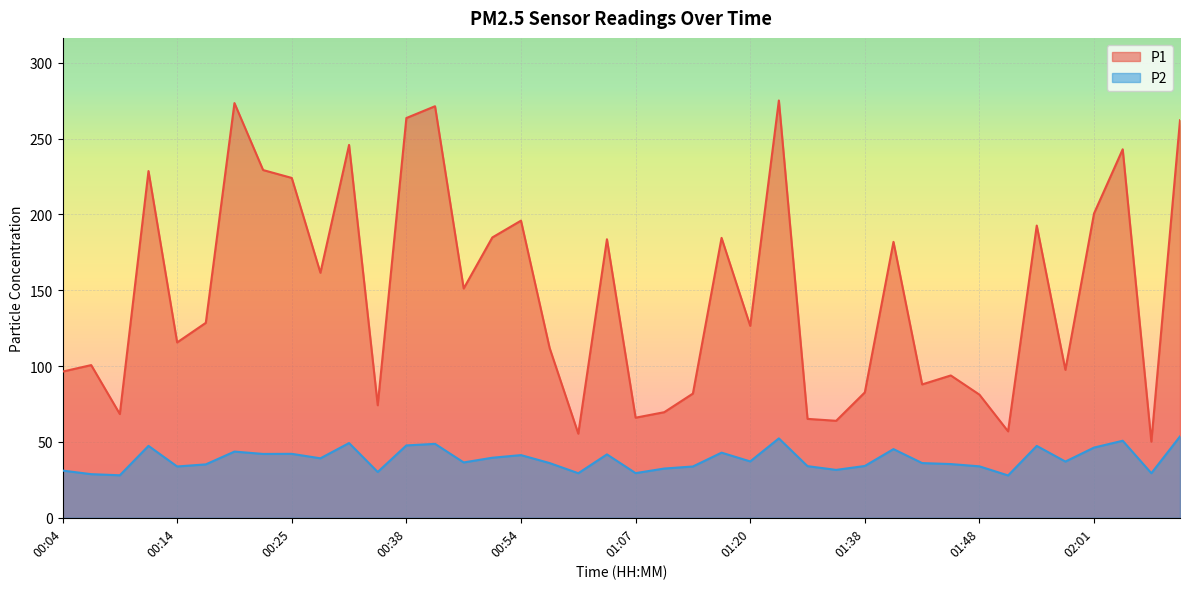

What position from the right is 02:01?

4